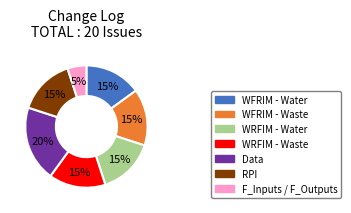

To the nearest percent, what portion does F_Inputs / F_Outputs represent?

5%